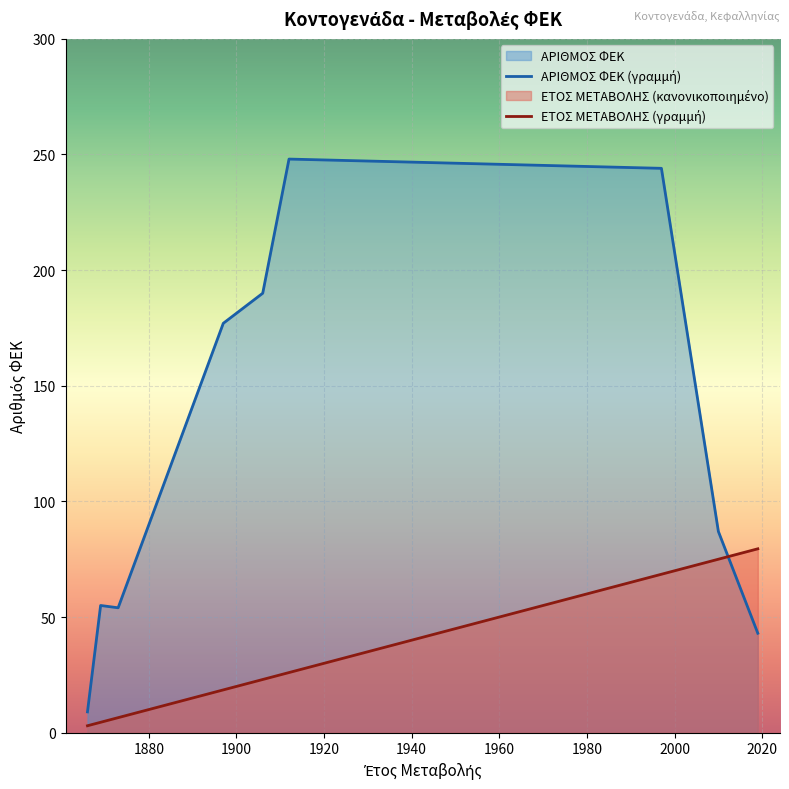

Which series has the largest range (max minus min)?

ΑΡΙΘΜΟΣ ΦΕΚ